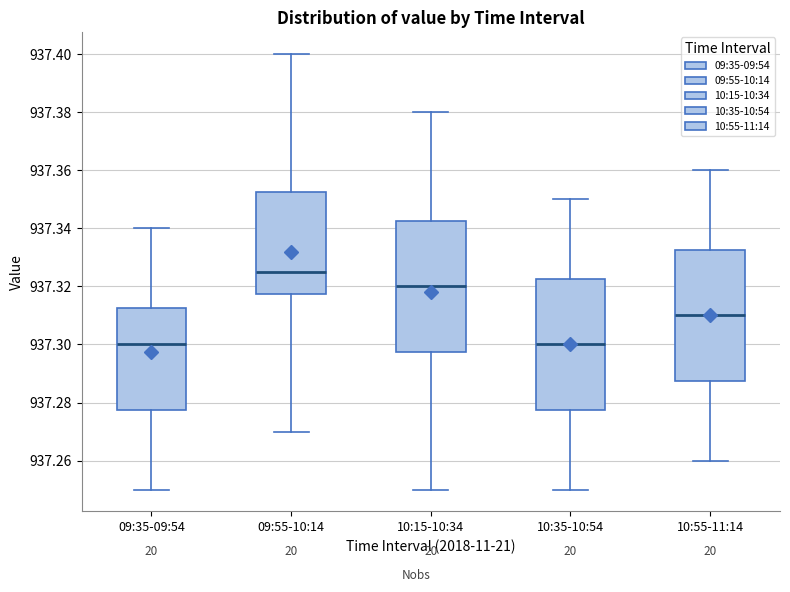

Reading left to right, read every box against the y-axis: the position of its median line, the range the box covers, and the ends of its whiskers. The values are not printed on the chart, so give them approximately, as read against the axis.

09:35-09:54: median 937.300, box 937.278 to 937.312, whiskers 937.250 to 937.340
09:55-10:14: median 937.326, box 937.318 to 937.352, whiskers 937.270 to 937.400
10:15-10:34: median 937.320, box 937.298 to 937.342, whiskers 937.250 to 937.380
10:35-10:54: median 937.300, box 937.278 to 937.322, whiskers 937.250 to 937.350
10:55-11:14: median 937.310, box 937.288 to 937.332, whiskers 937.260 to 937.360